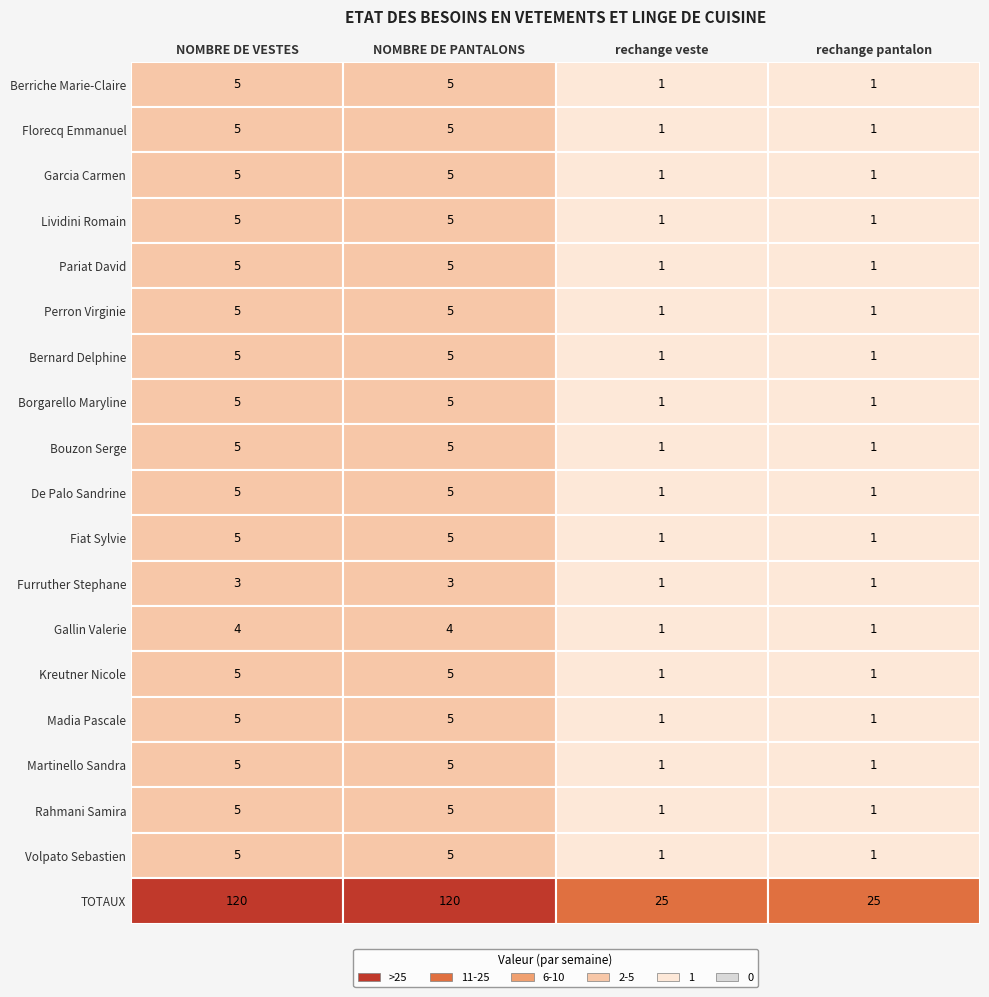

What is the difference between the maximum and minimum values in the Madia Pascale series?

4